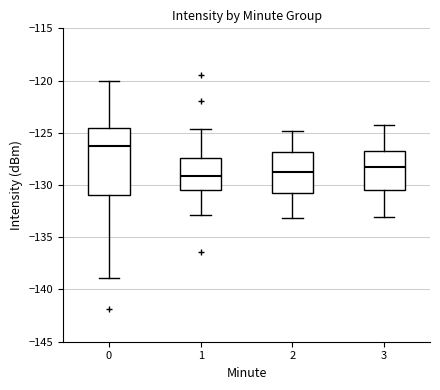

Reading left to right, transcribe this box plot: for each box, give where its median line is, the range the box spans, and where its two whiskers end, as read against the y-axis. The values are not printed on the chart, so give them approximately, as read against the axis.

0: median -126.5, box -131.0 to -124.5, whiskers -139.0 to -120.0
1: median -129.0, box -130.5 to -127.5, whiskers -133.0 to -124.5
2: median -129.0, box -130.5 to -127.0, whiskers -133.0 to -125.0
3: median -128.0, box -130.5 to -126.5, whiskers -133.0 to -124.5